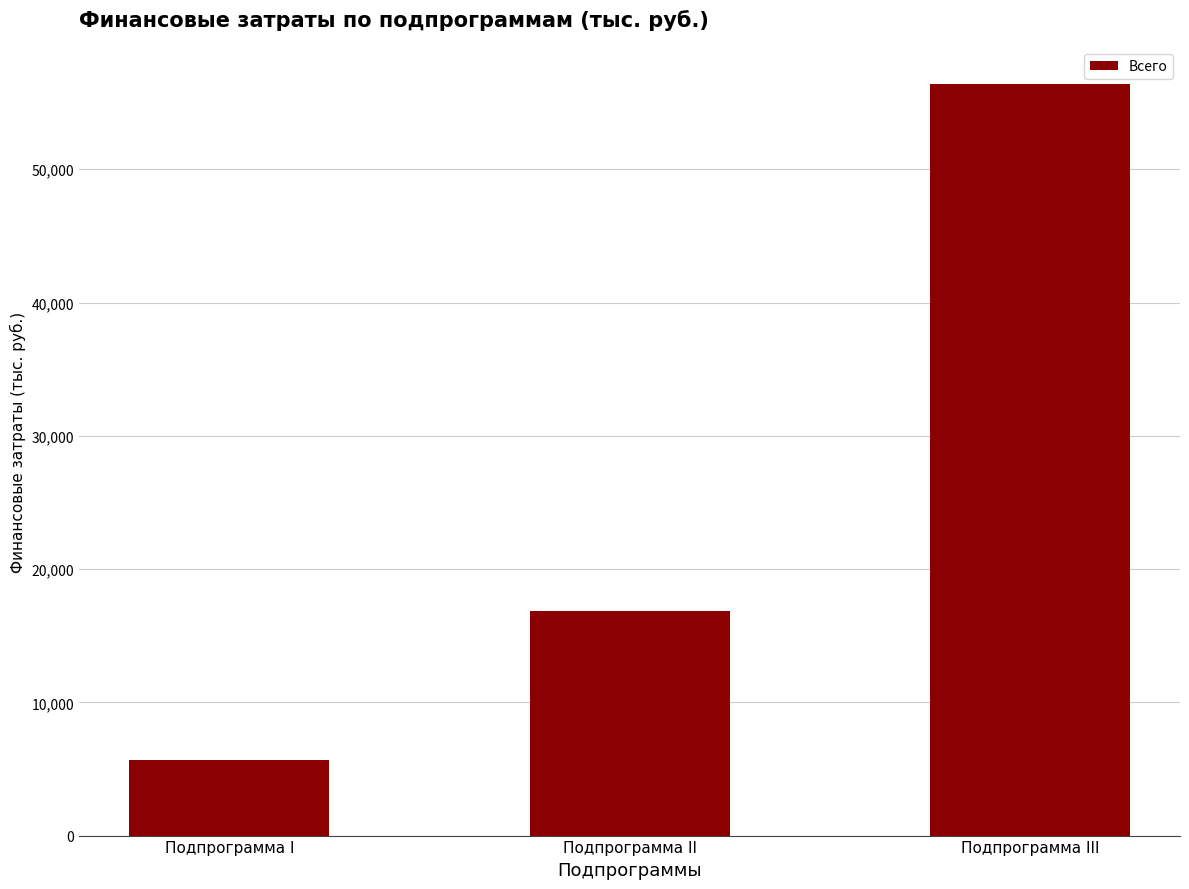

What position from the right is Подпрограмма II?

2